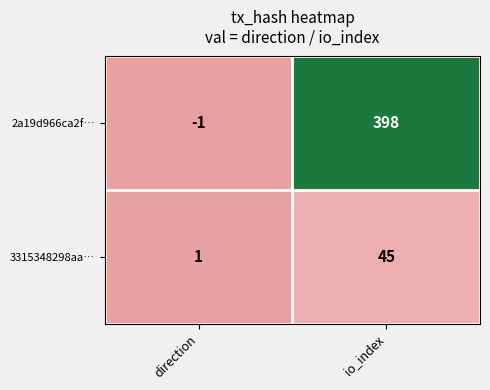

At direction, list the series in order from smallest to largest.

2a19d966ca2f…, 3315348298aa…